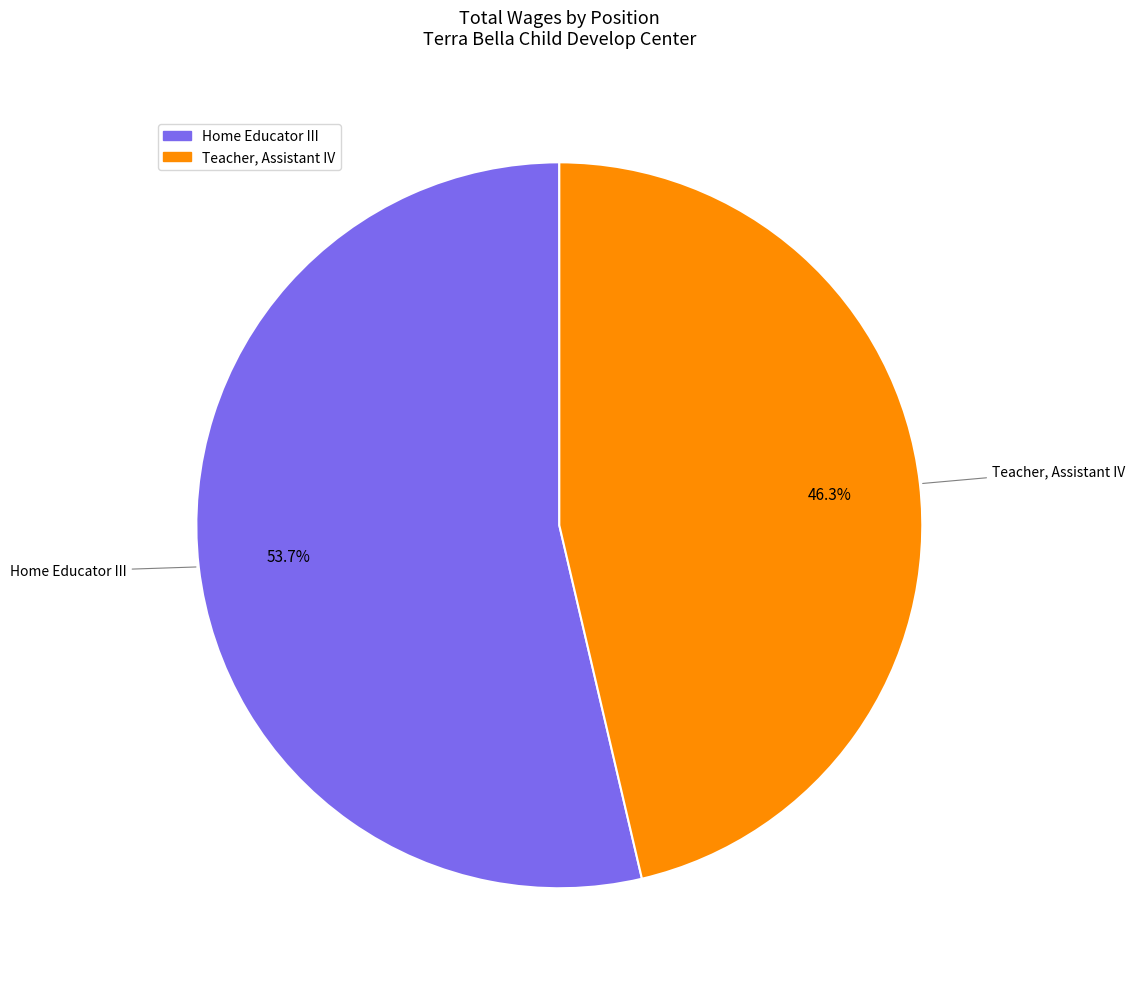

Which slice is the largest?

Home Educator III